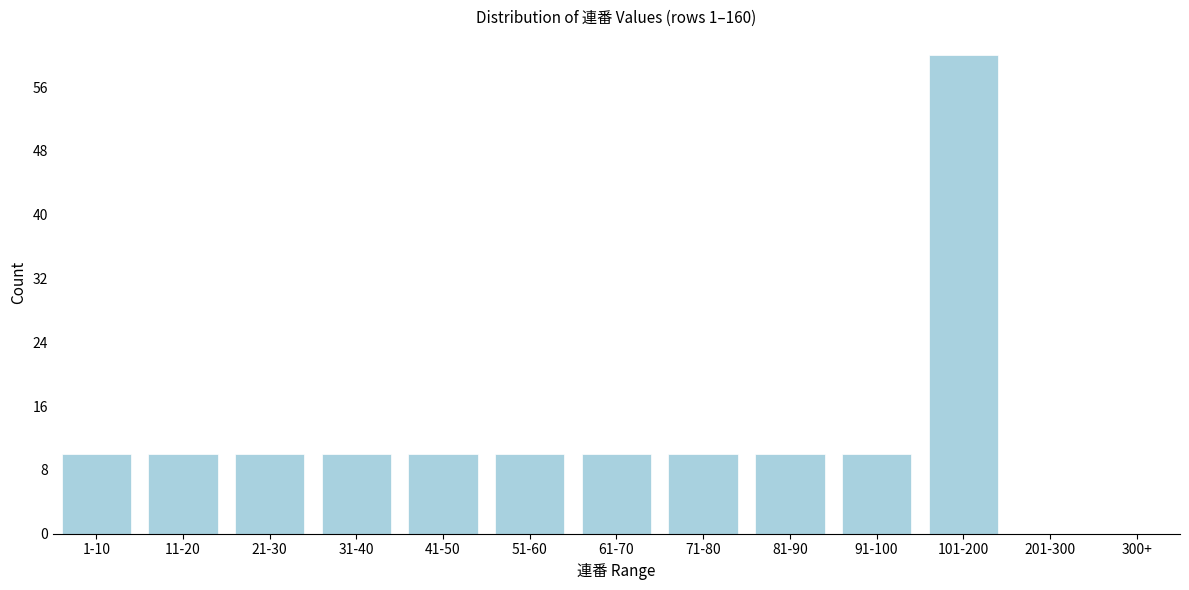

Reading right to left, extract all data points from this chart.

300+=0	201-300=0	101-200=60	91-100=10	81-90=10	71-80=10	61-70=10	51-60=10	41-50=10	31-40=10	21-30=10	11-20=10	1-10=10